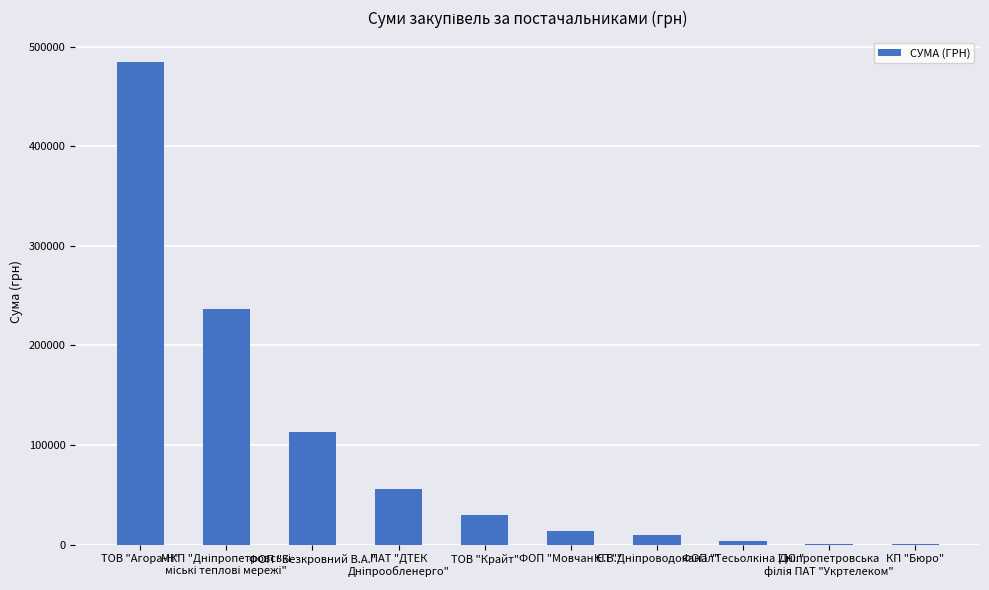

Where does the data first go above 29461?

ТОВ "Агора-Н"